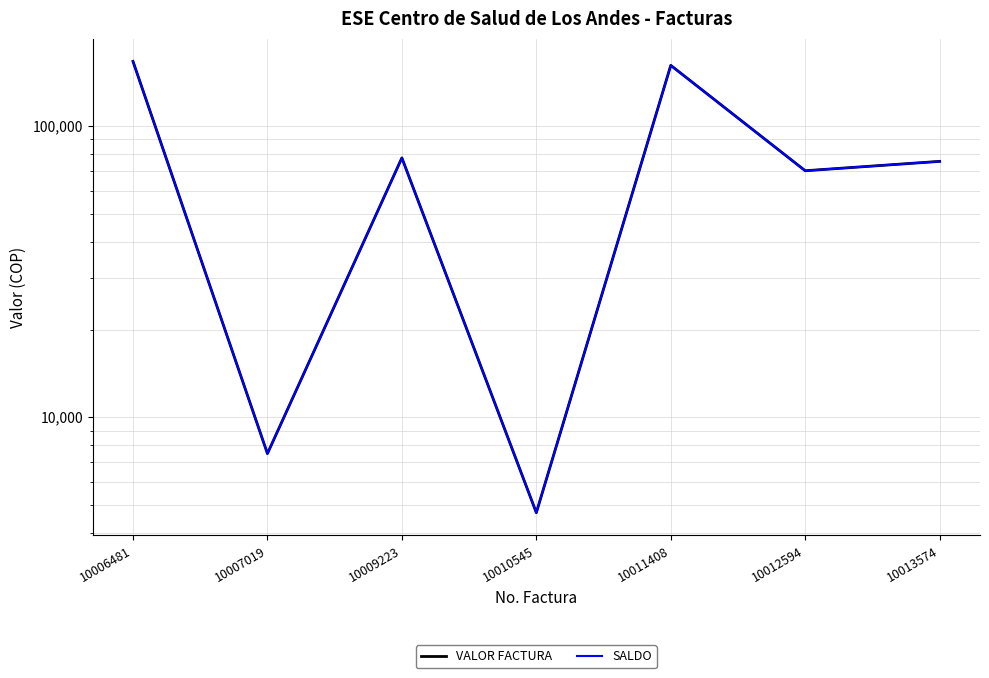

Where is the first local maximum for VALOR FACTURA?

10009223